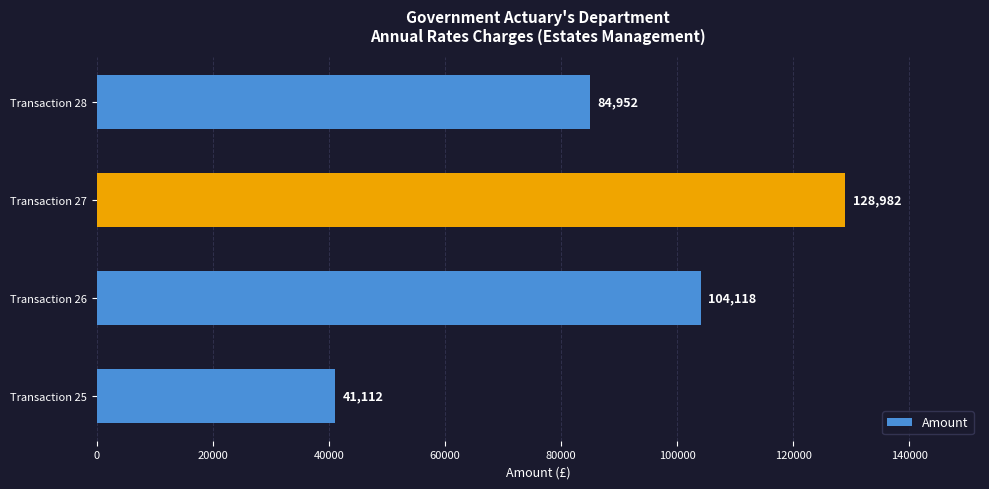

Rank the categories by value from highest to lowest.

Transaction 27, Transaction 26, Transaction 28, Transaction 25